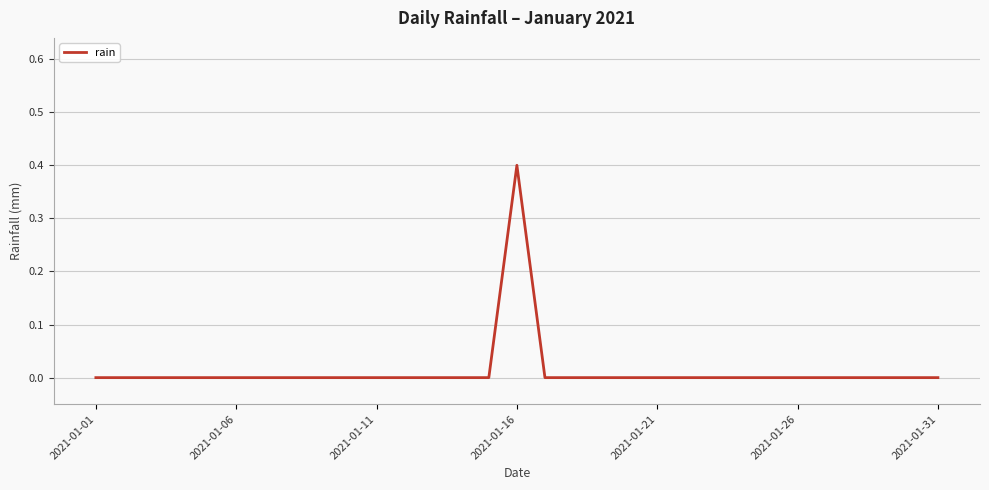

What is the greatest value displayed?

0.4